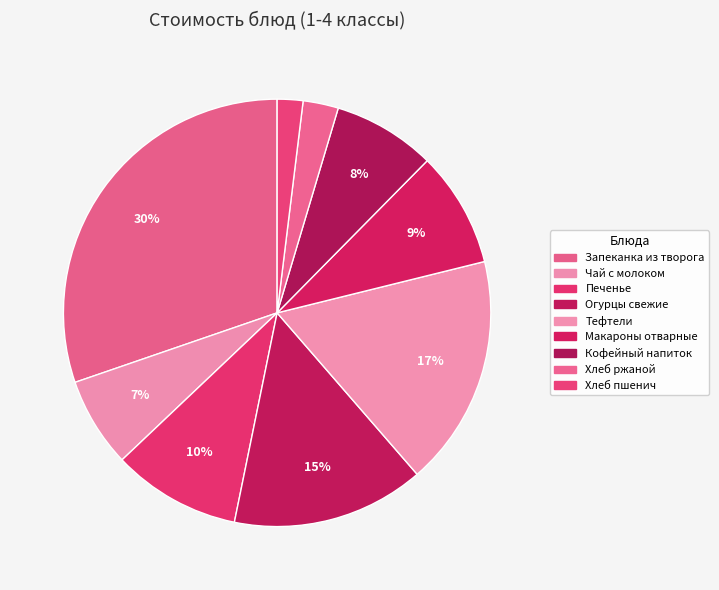

Count the number of slices in the pie.

9